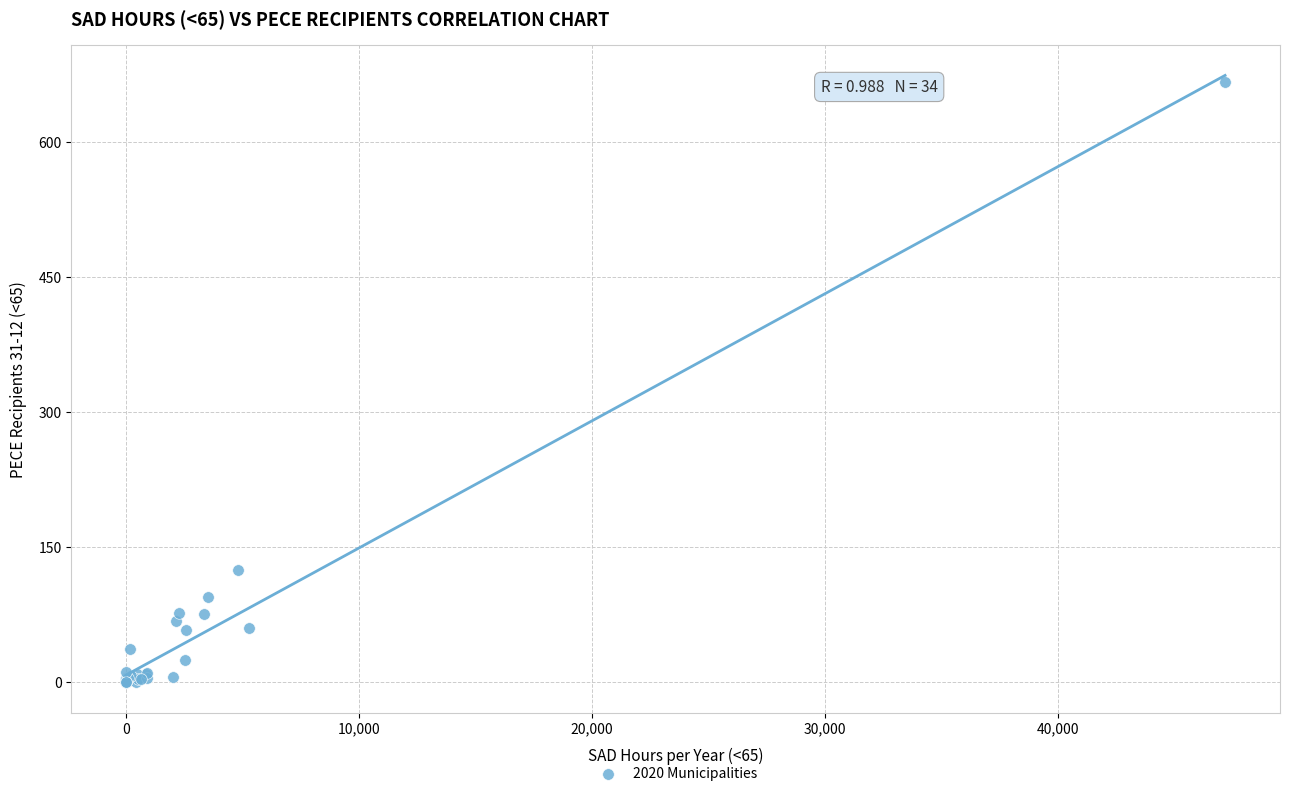

What Y value in the scatter plot is closest to 333?

125